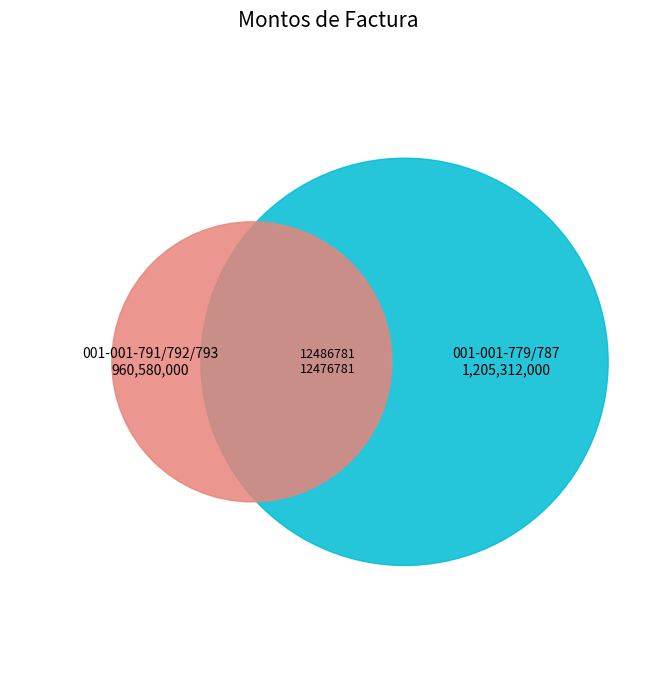

Do 001-001-779/787 and 001-001-791/792/793 together represent more than half of the pie?

Yes